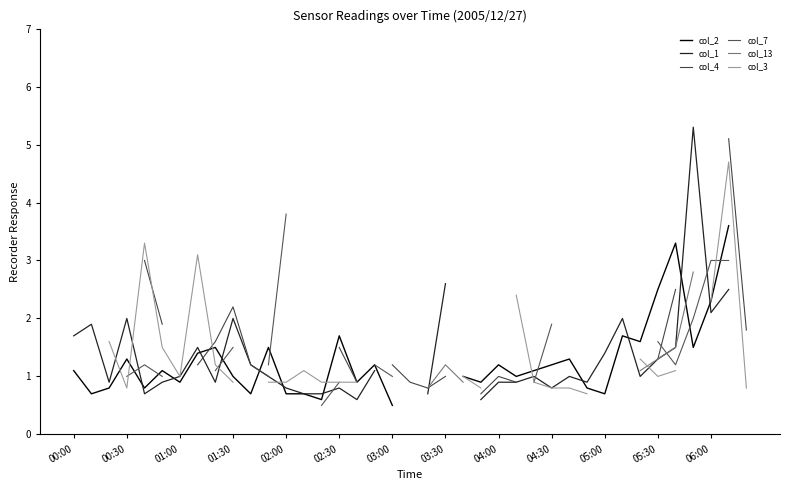

How many values in col_13 are above zero?

9